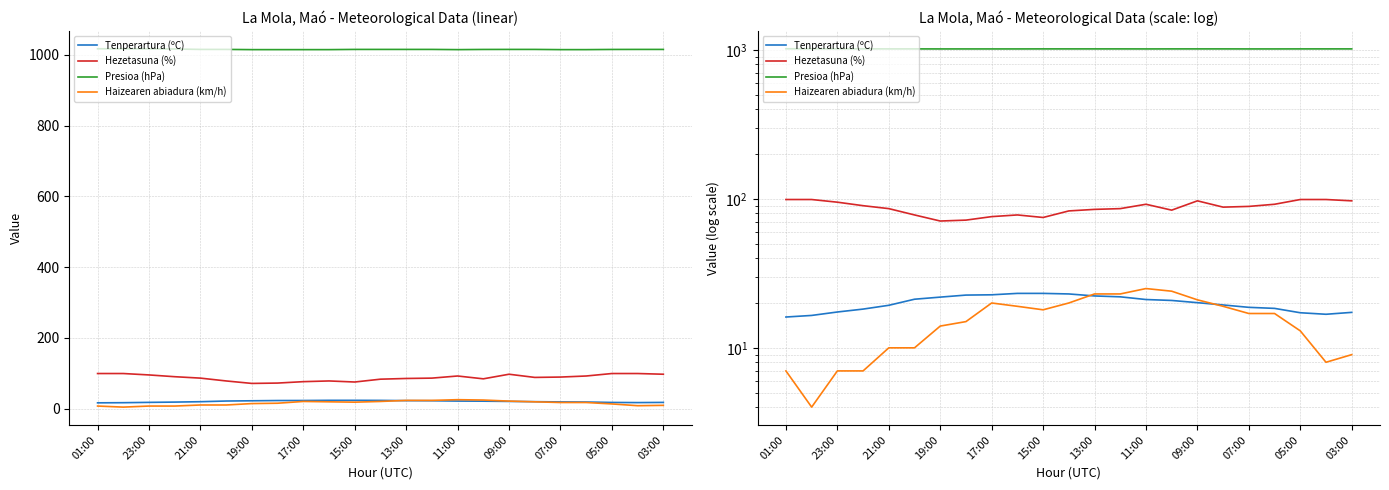

How many lines are shown in the chart?

4